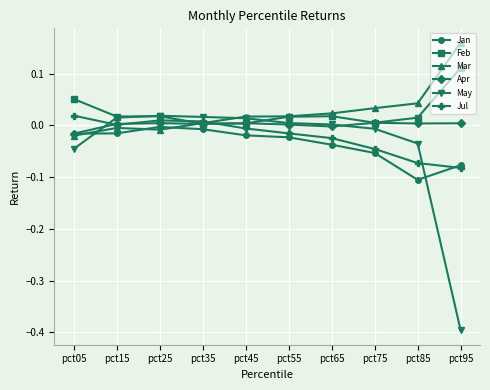

Is the value of Mar at pct95 greater than the value of Apr at pct45?

Yes